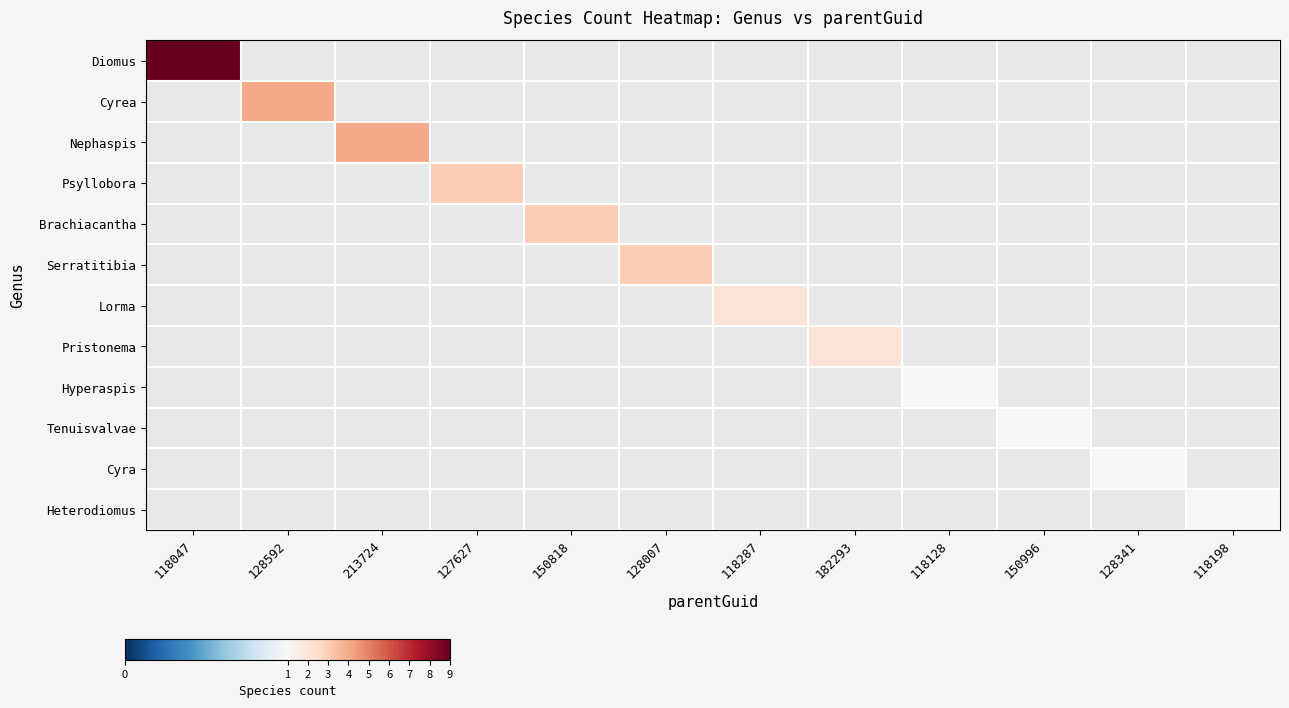

List the series in order of their peak value, lowest first.

Diomus, Cyrea, Nephaspis, Psyllobora, Brachiacantha, Serratitibia, Lorma, Pristonema, Hyperaspis, Tenuisvalvae, Cyra, Heterodiomus